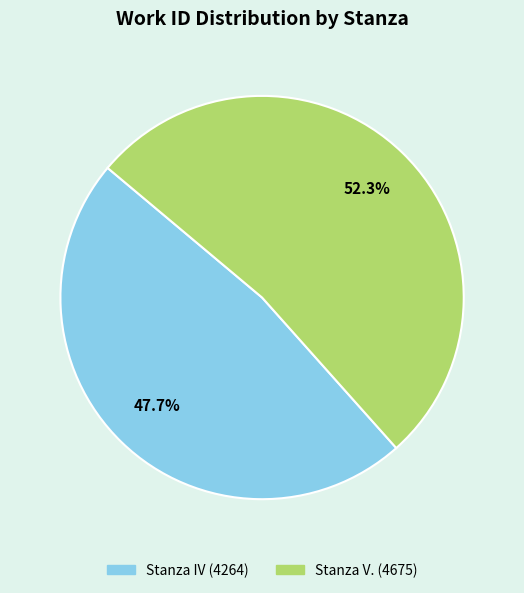

To the nearest percent, what is the average slice percentage?

50%